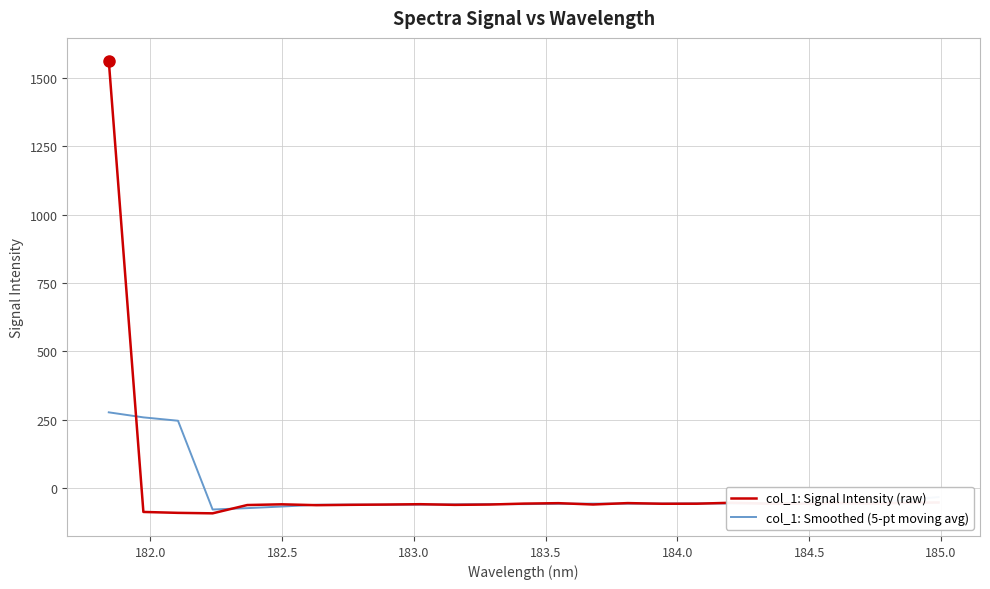

List the series in order of their peak value, lowest first.

col_1: Smoothed (5-pt moving avg), col_1: Signal Intensity (raw)